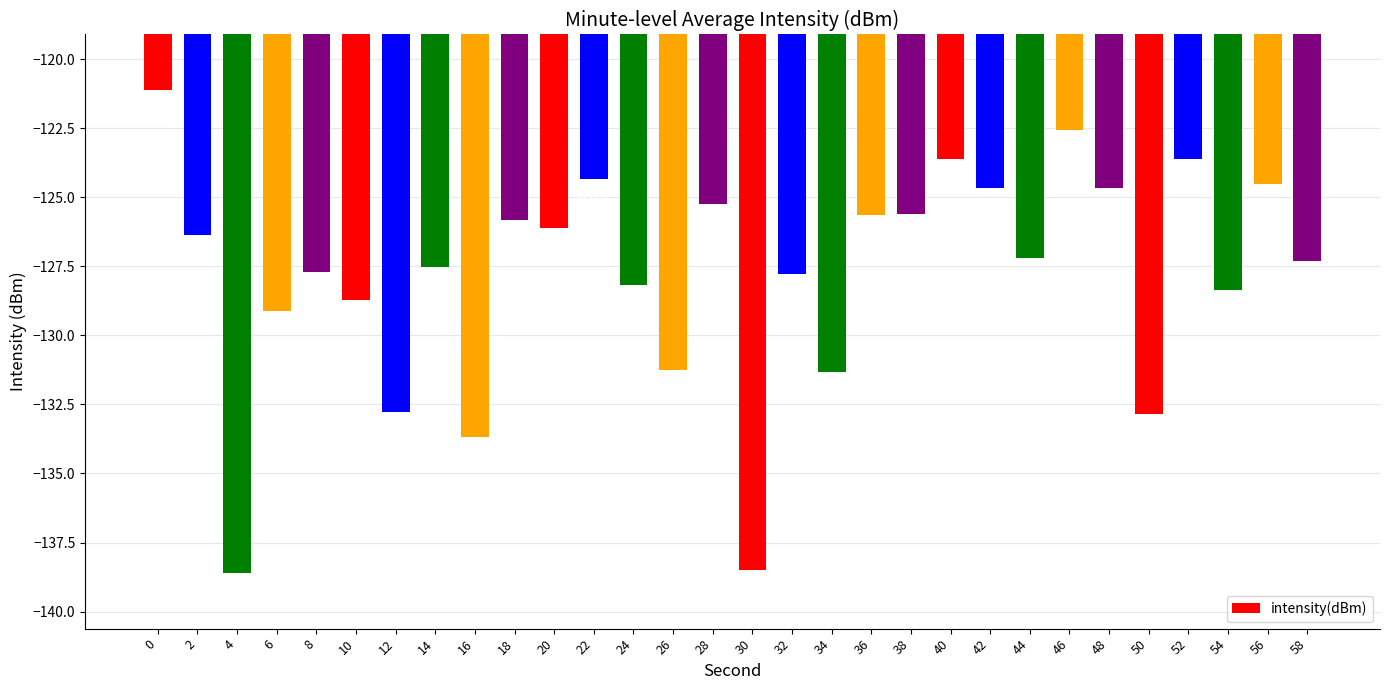

The value at 4 is -138.6. True or false?

True